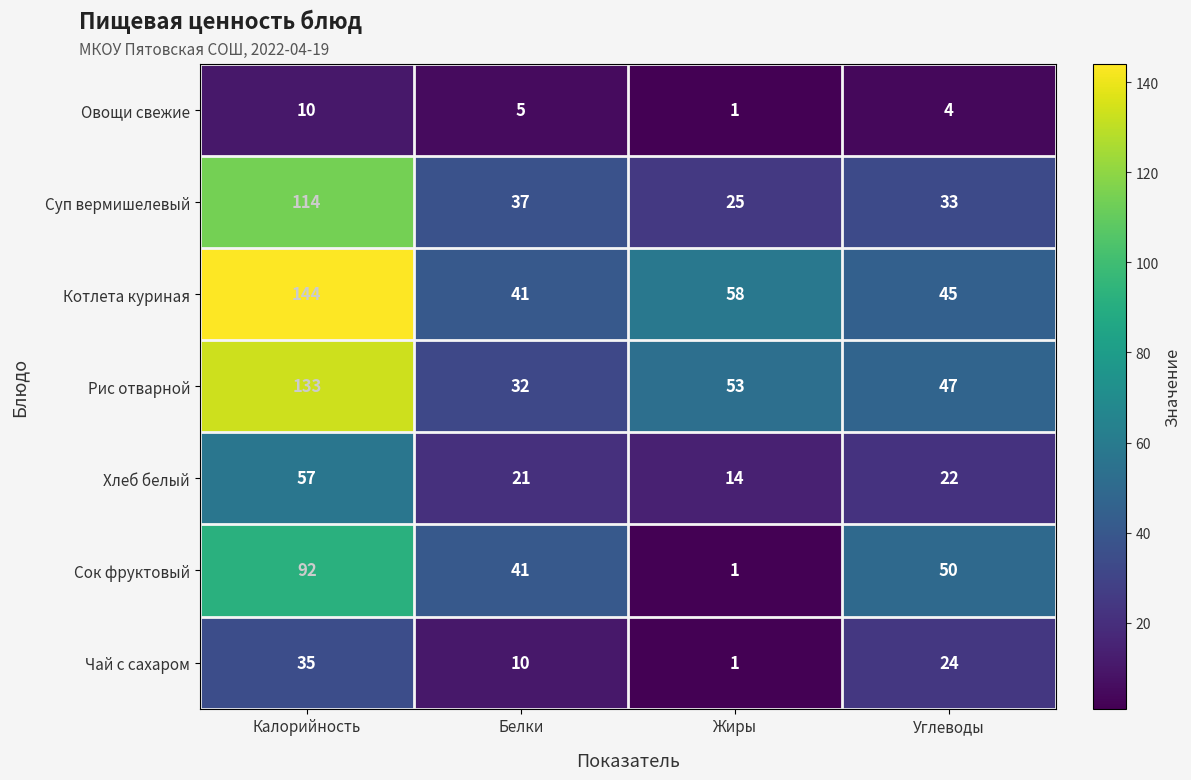

Which series has the widest spread of values?

Котлета куриная